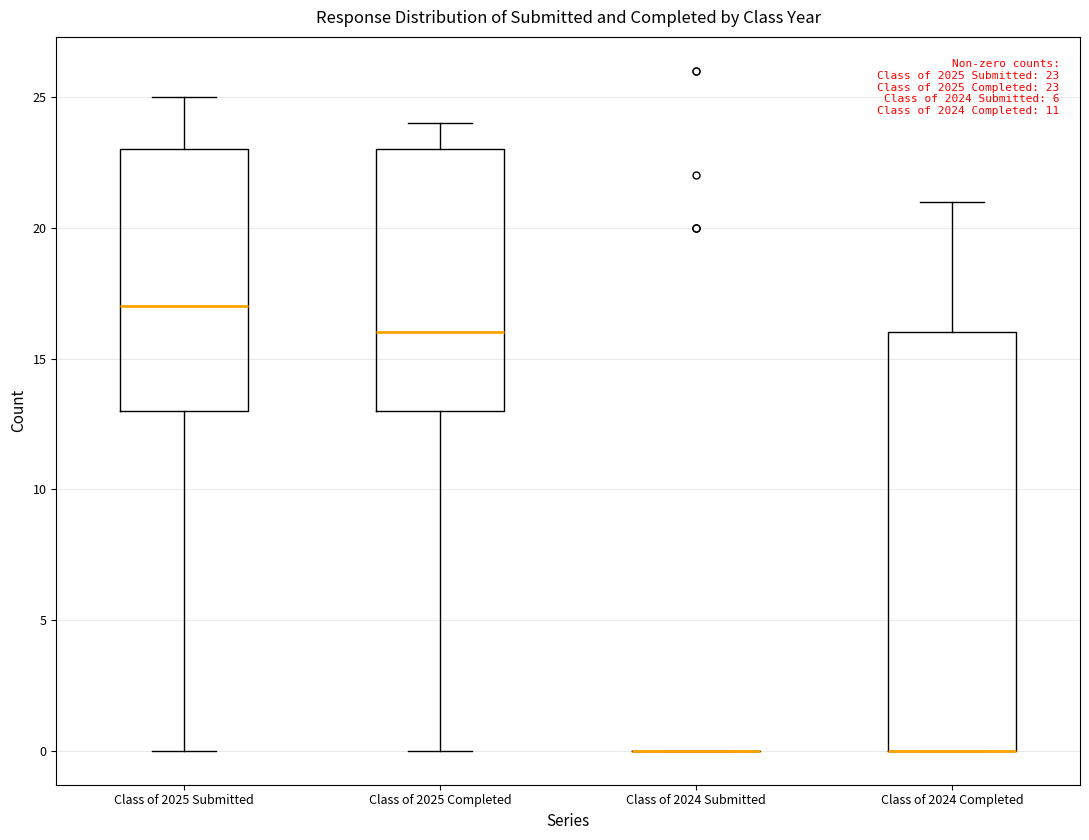

Comparing the boxes themselves (not the whiskers), which one is the tallest?

Class of 2024 Completed